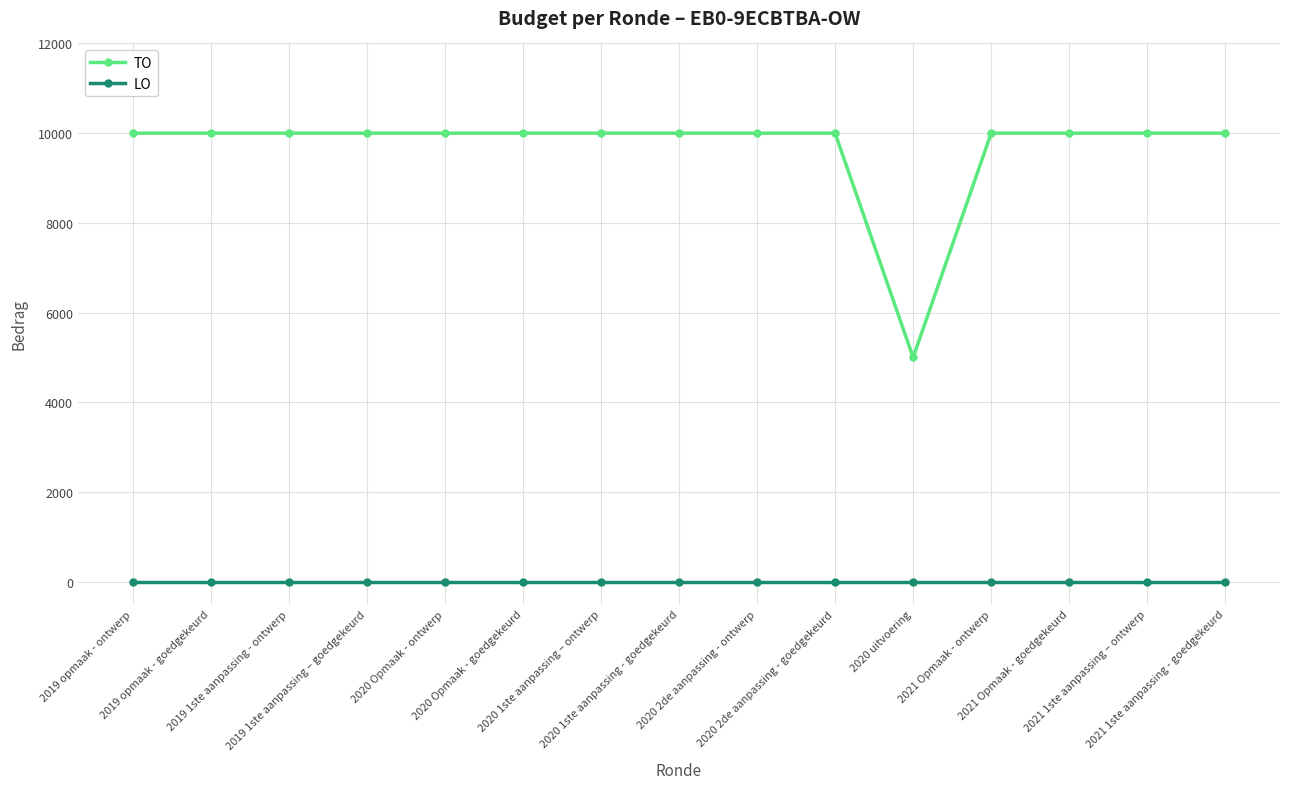

True or false: TO and LO cross at least once.

False